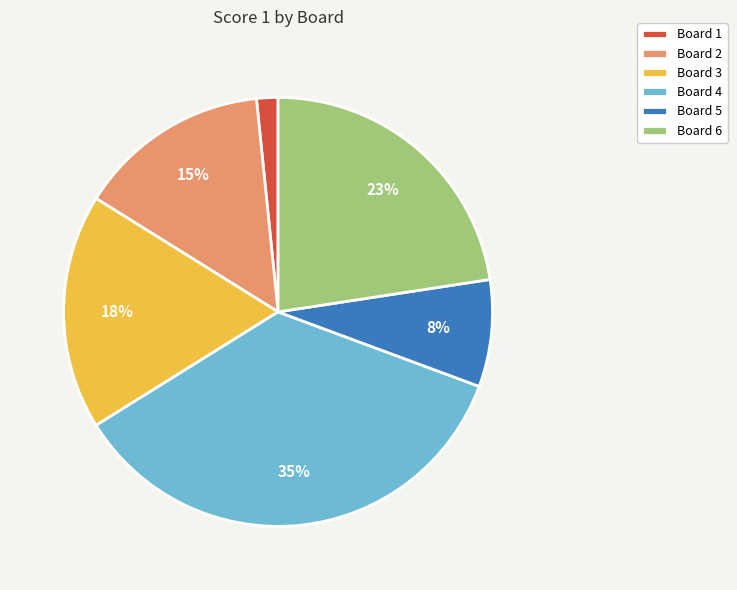

To the nearest percent, what portion does Board 2 represent?

15%